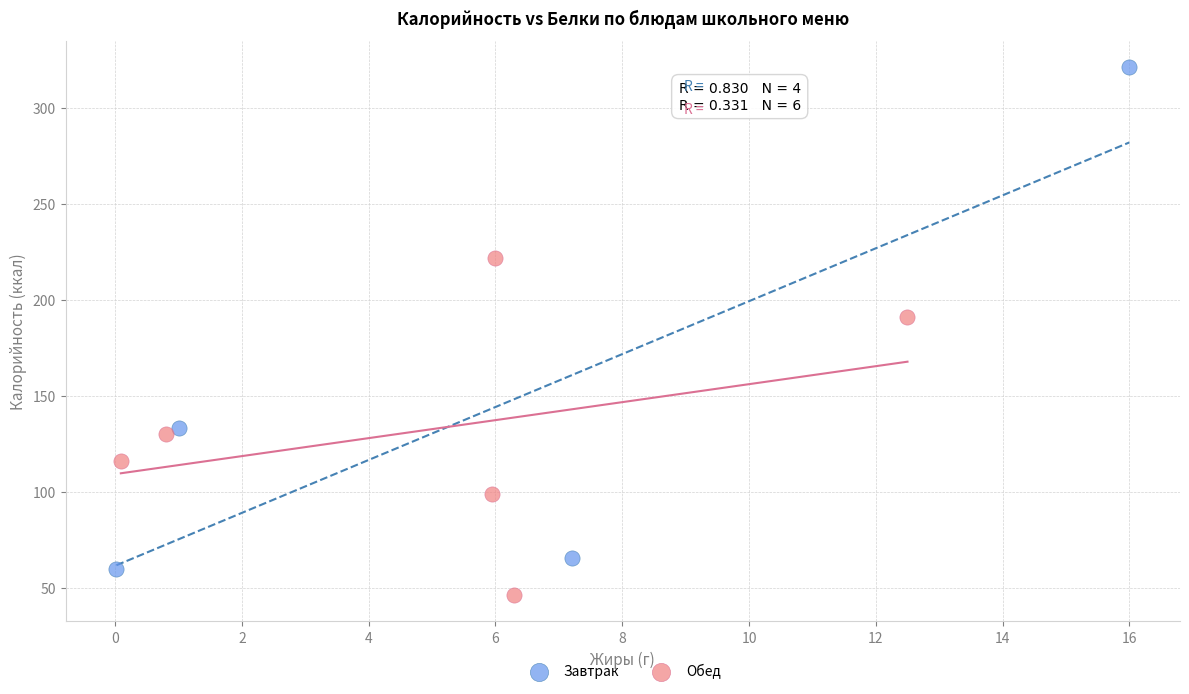

Which series has the largest Y range (max minus min)?

Завтрак